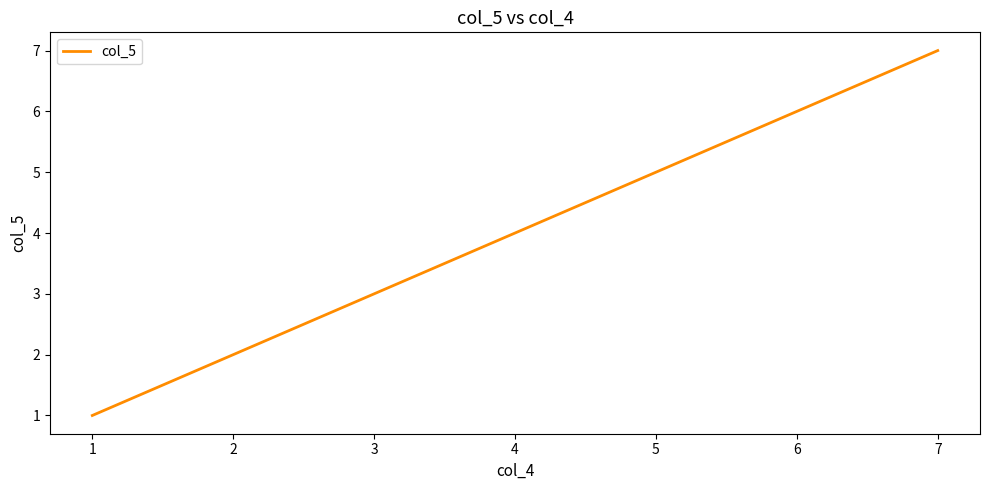

What is the difference between the second highest and minimum values?

5